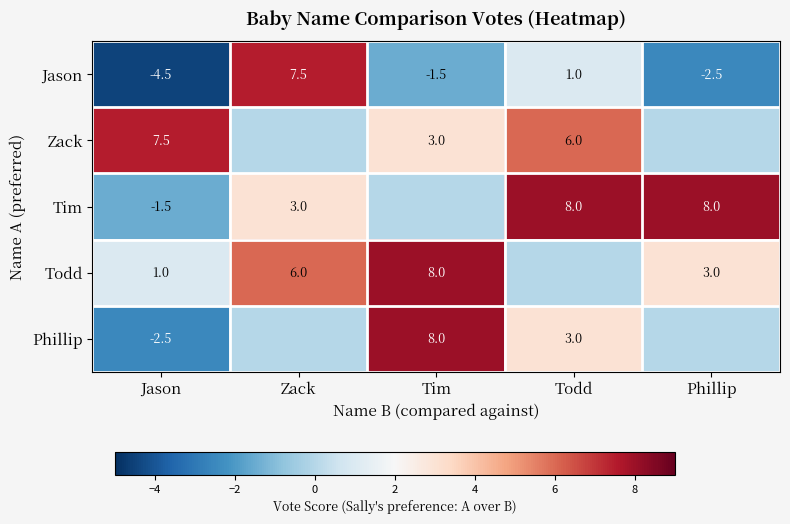

At which label does Jason reach its minimum?

Jason